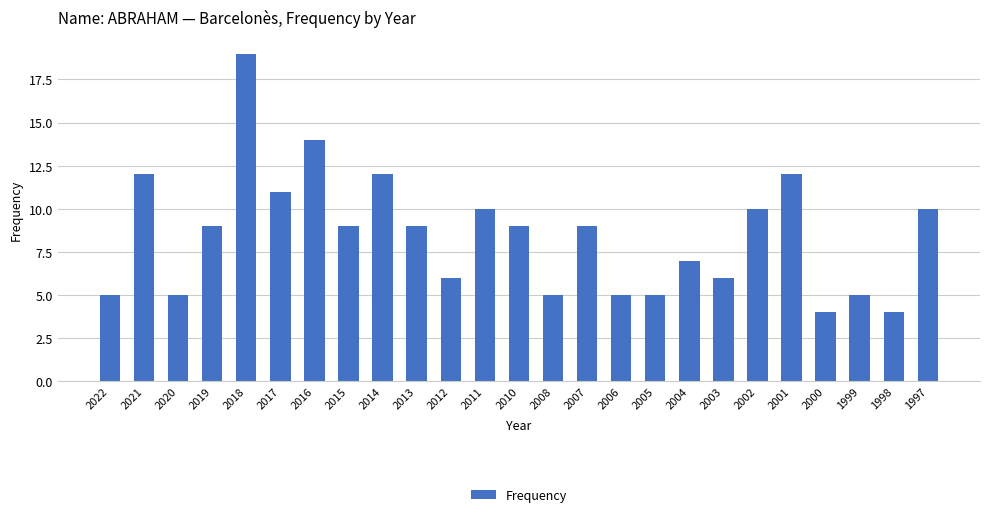

What is the approximate value at 2011, to the nearest 5?

10